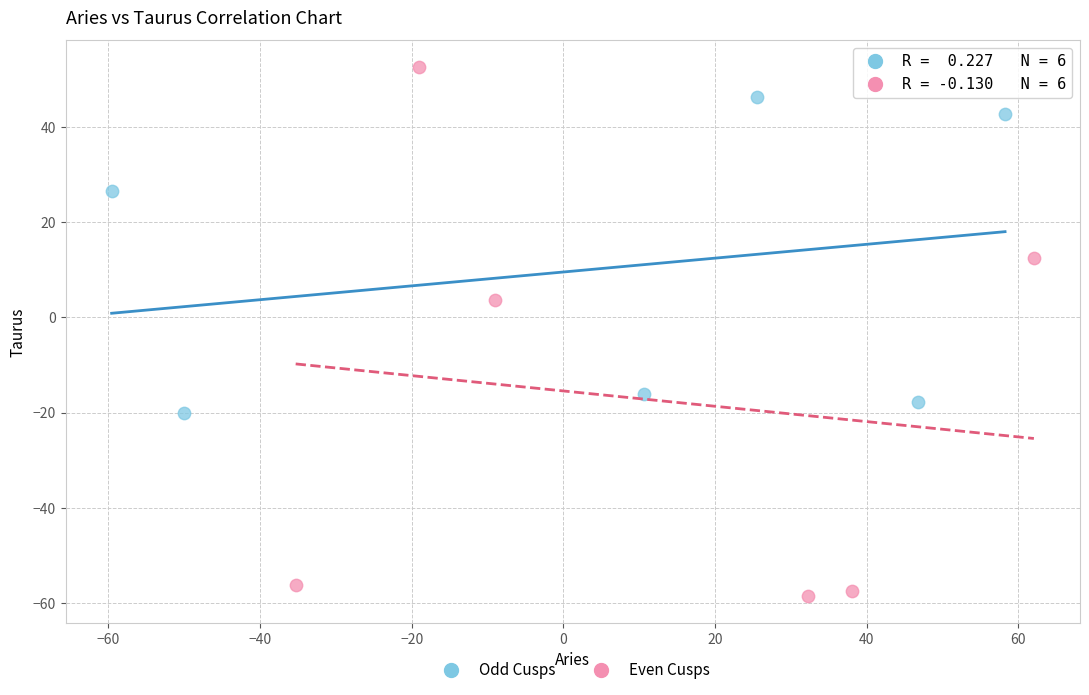

Which series contains the highest Y value?

Even Cusps